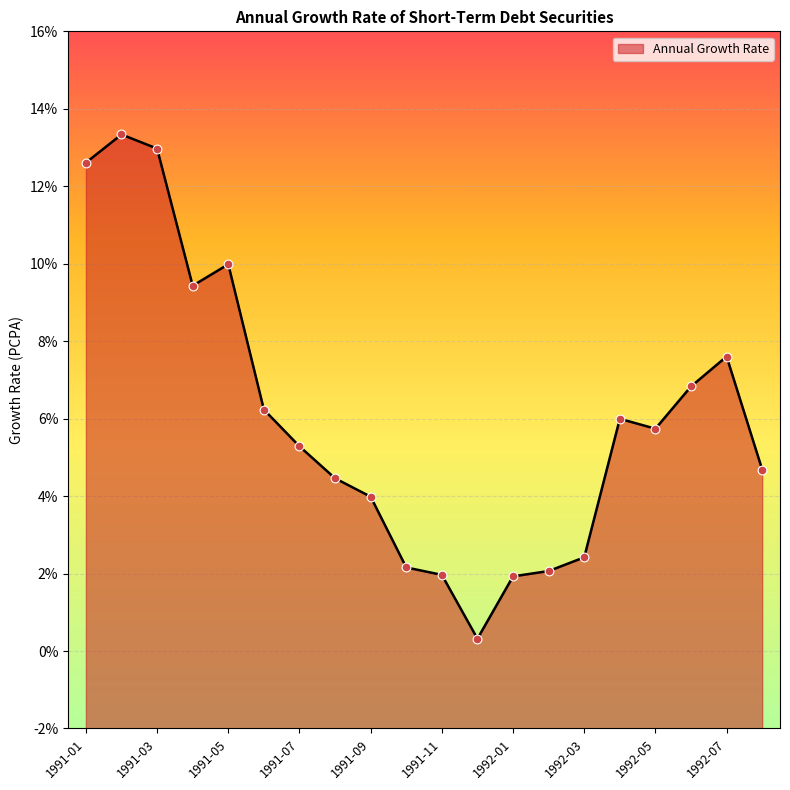

What is the ratio of the value at 1992-03 to the value at 1991-05?

0.2